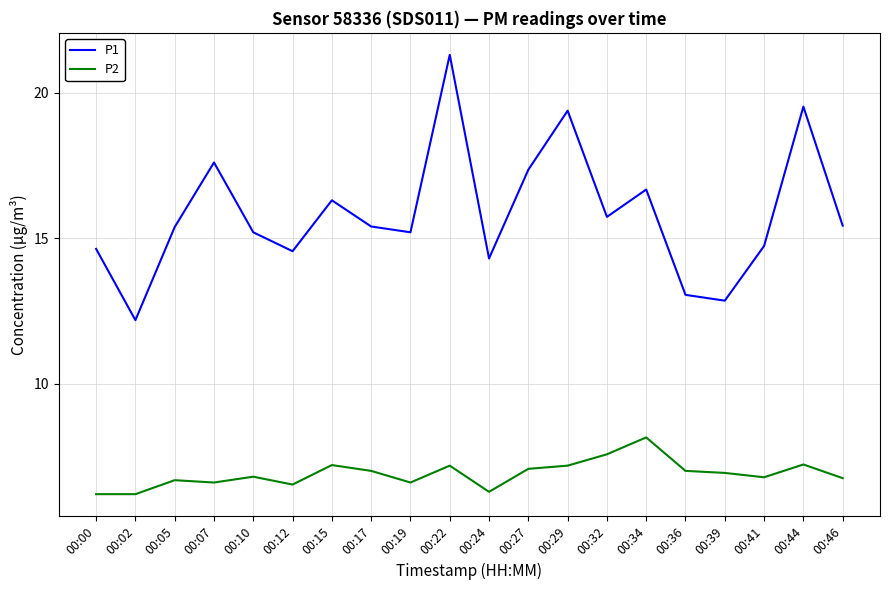

At which category does the chart reach its peak across all series?

00:22